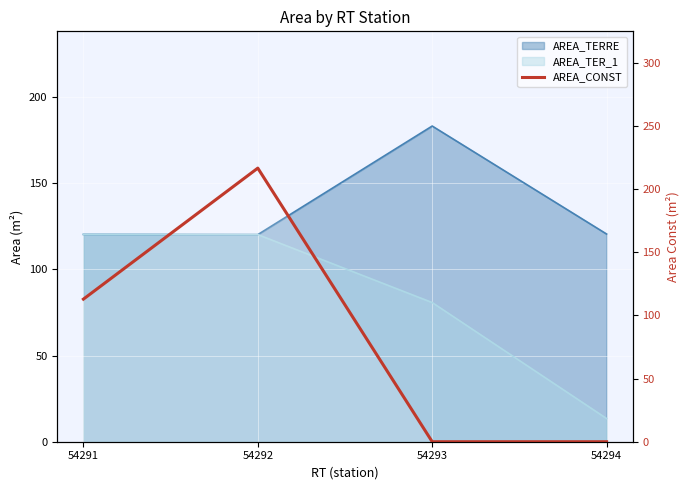

List the labels in order of value, largest first.

54292, 54291, 54293, 54294